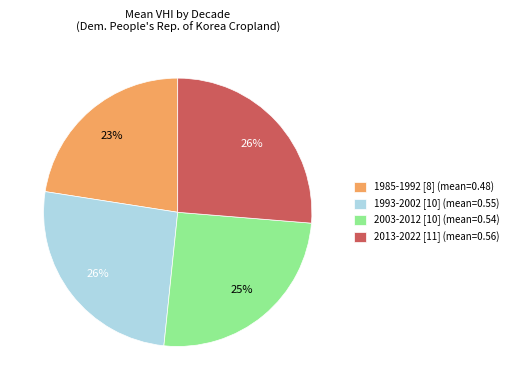

How many slices are in this pie chart?

4